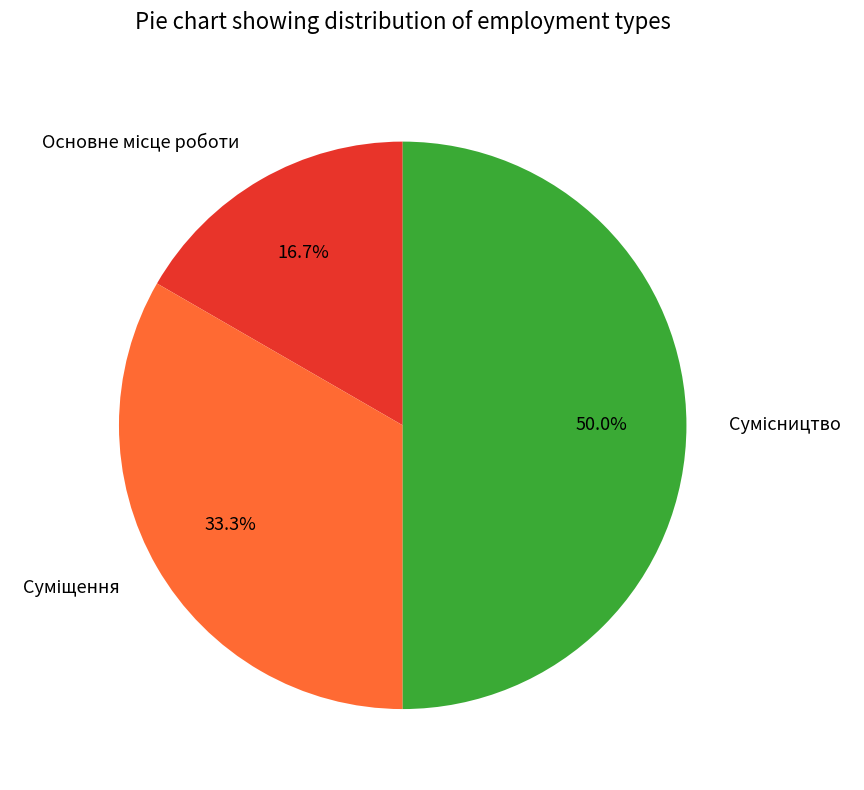

Is it true that Основне місце роботи is 17% of the pie?

True